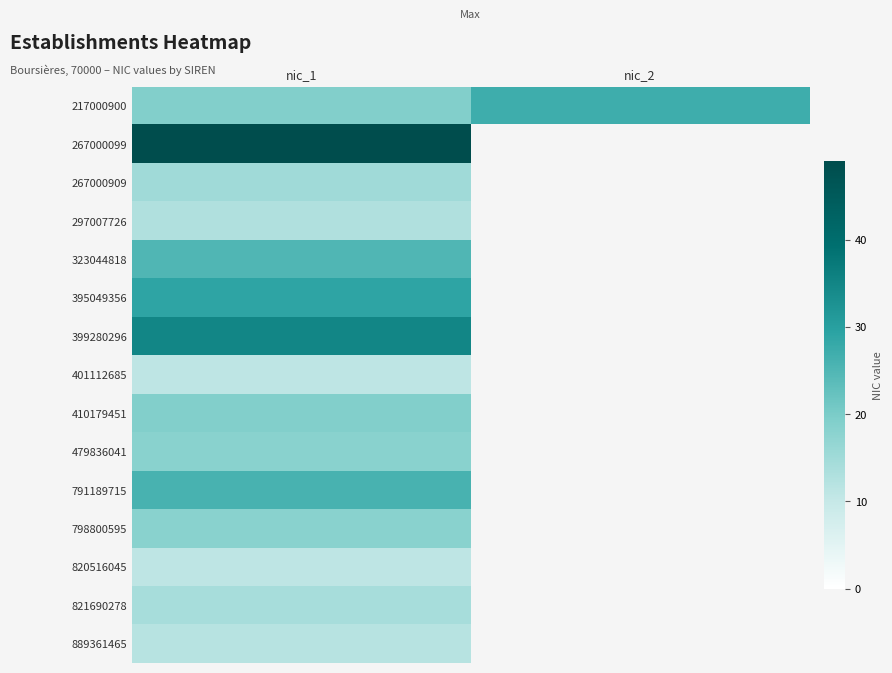

What is the approximate value of 410179451 at nic_1?

19.0